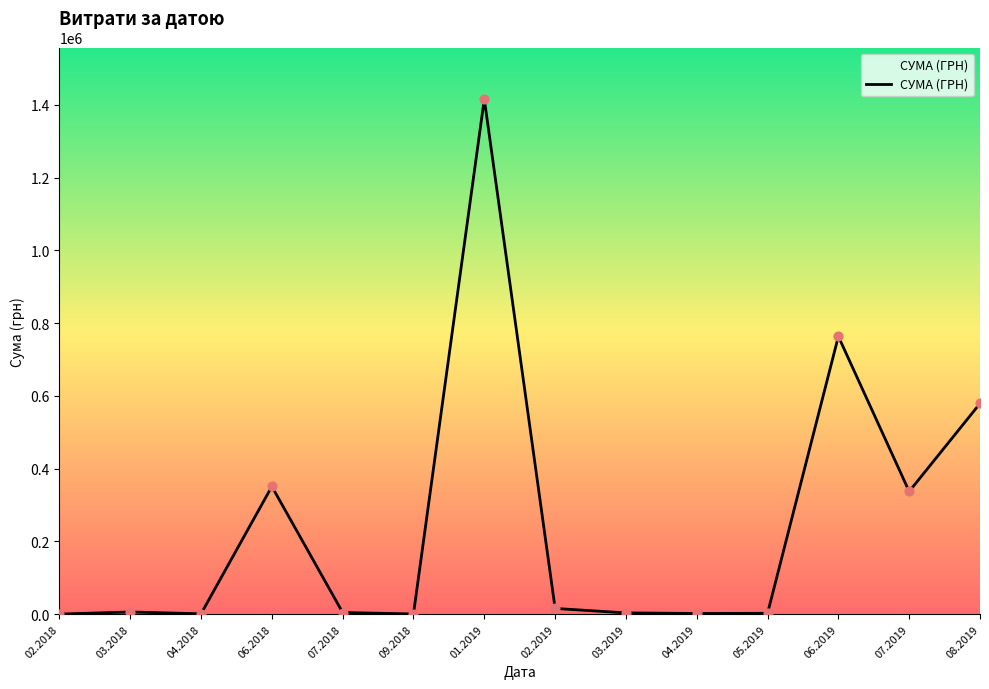

What is the maximum value shown in the chart?

1416439.6